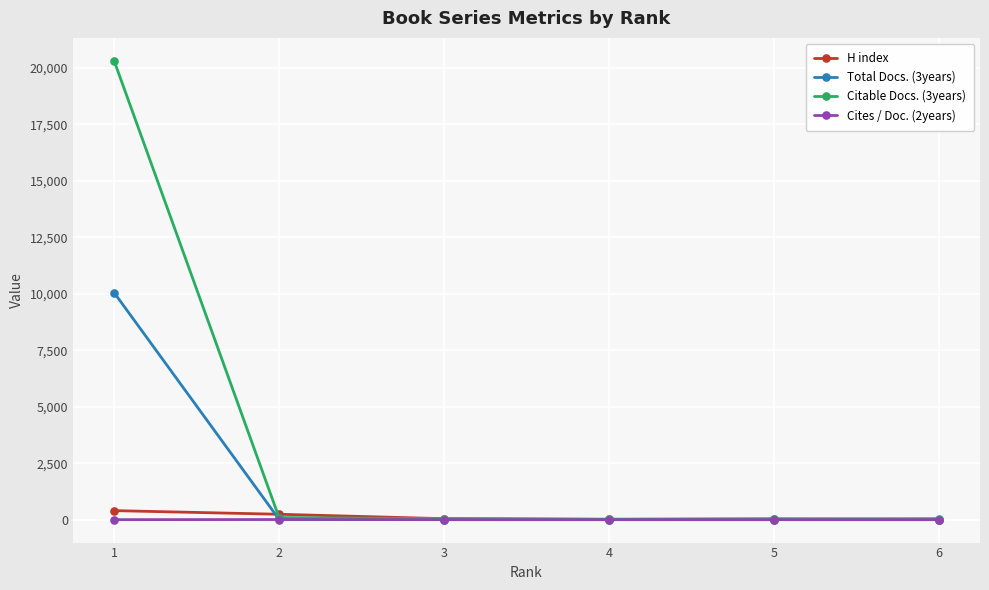

Which series has the largest range (max minus min)?

Citable Docs. (3years)